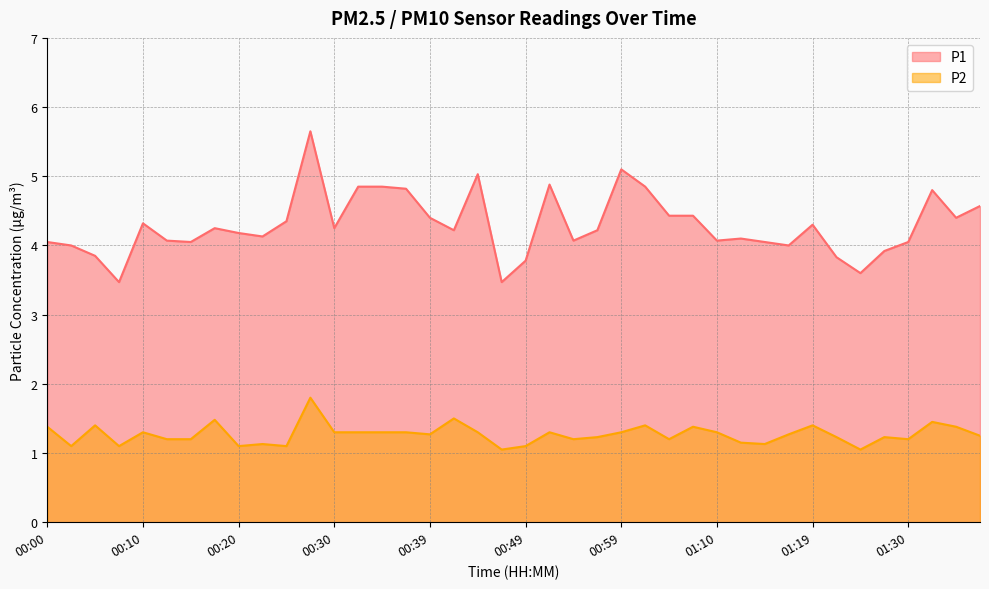

True or false: P1 and P2 intersect in this chart.

False